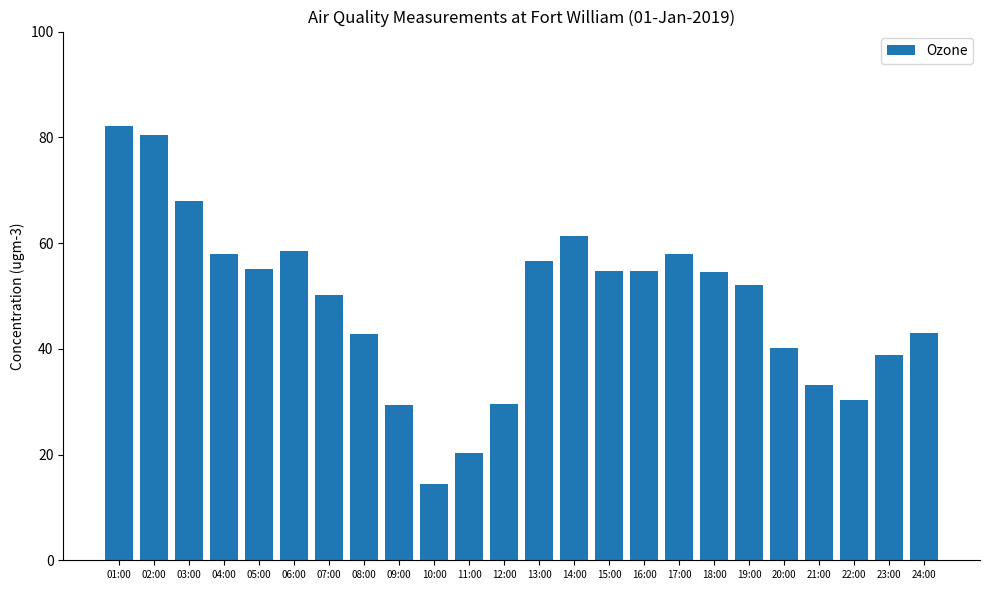

Which category has the lowest value across all series?

10:00